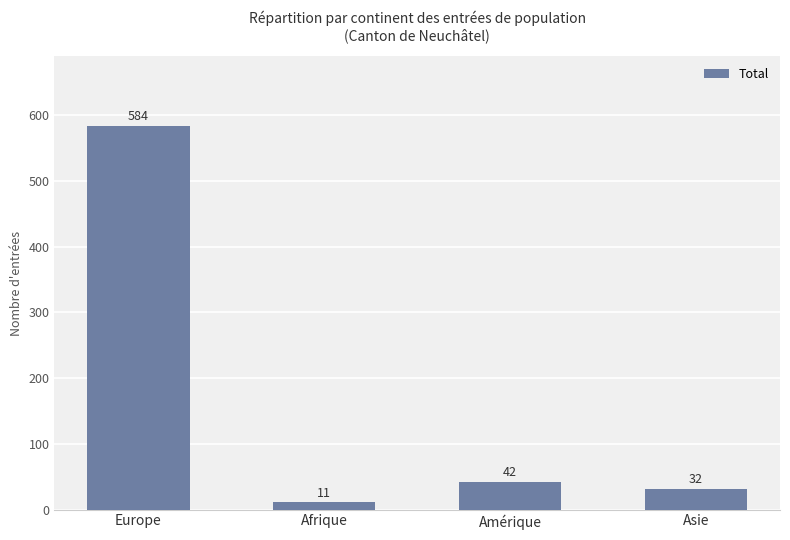

Where does the data first go above 42?

Europe